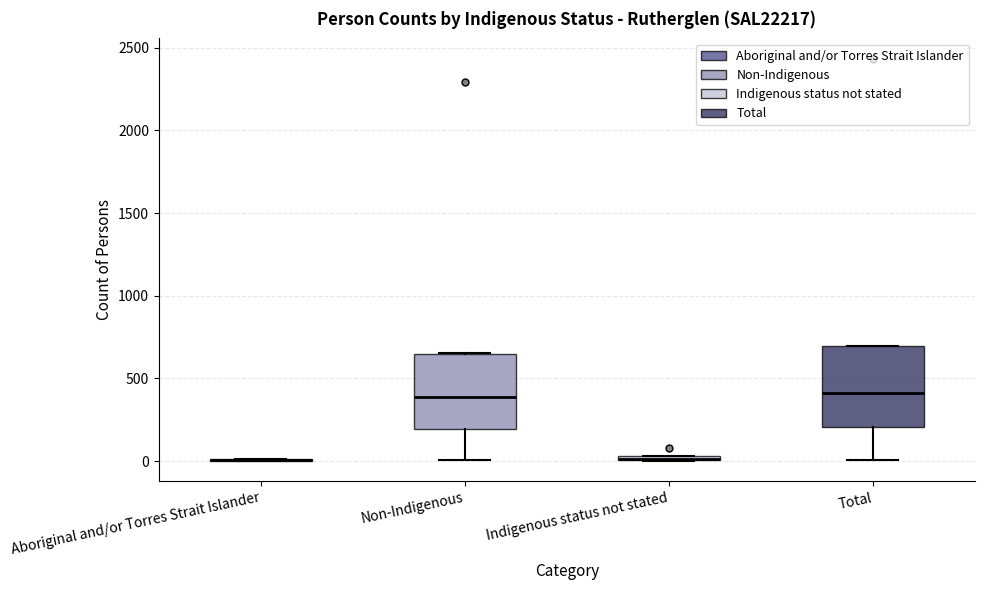

Where is the lower edge of the box for Total on the y-axis? The values are not printed on the chart, so give them approximately, as read against the axis.

200